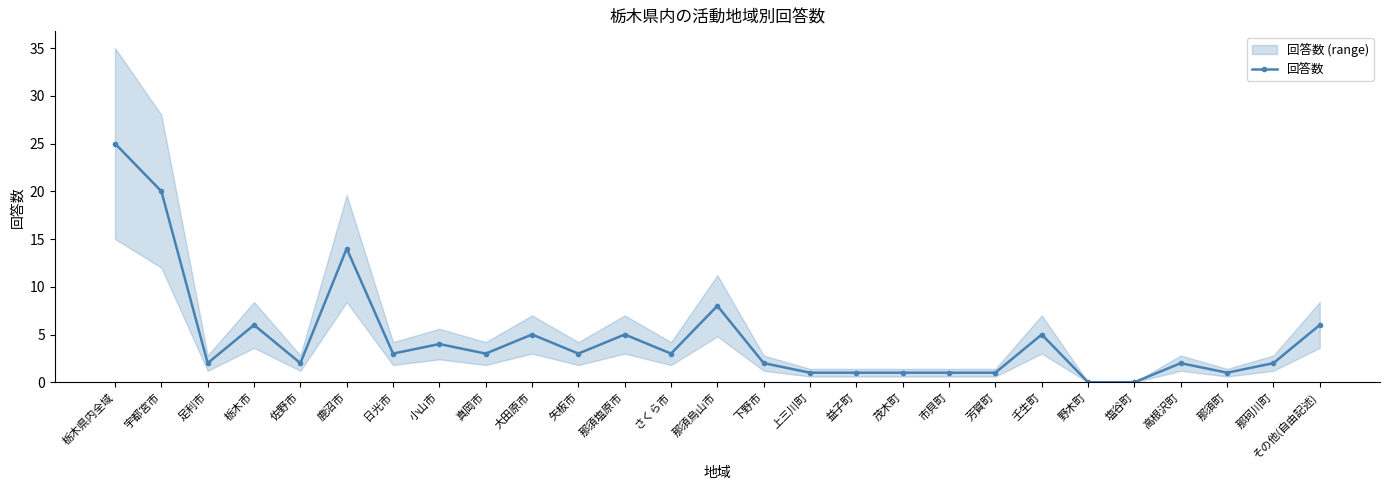

Which label corresponds to the largest value in the chart?

栃木県内全域